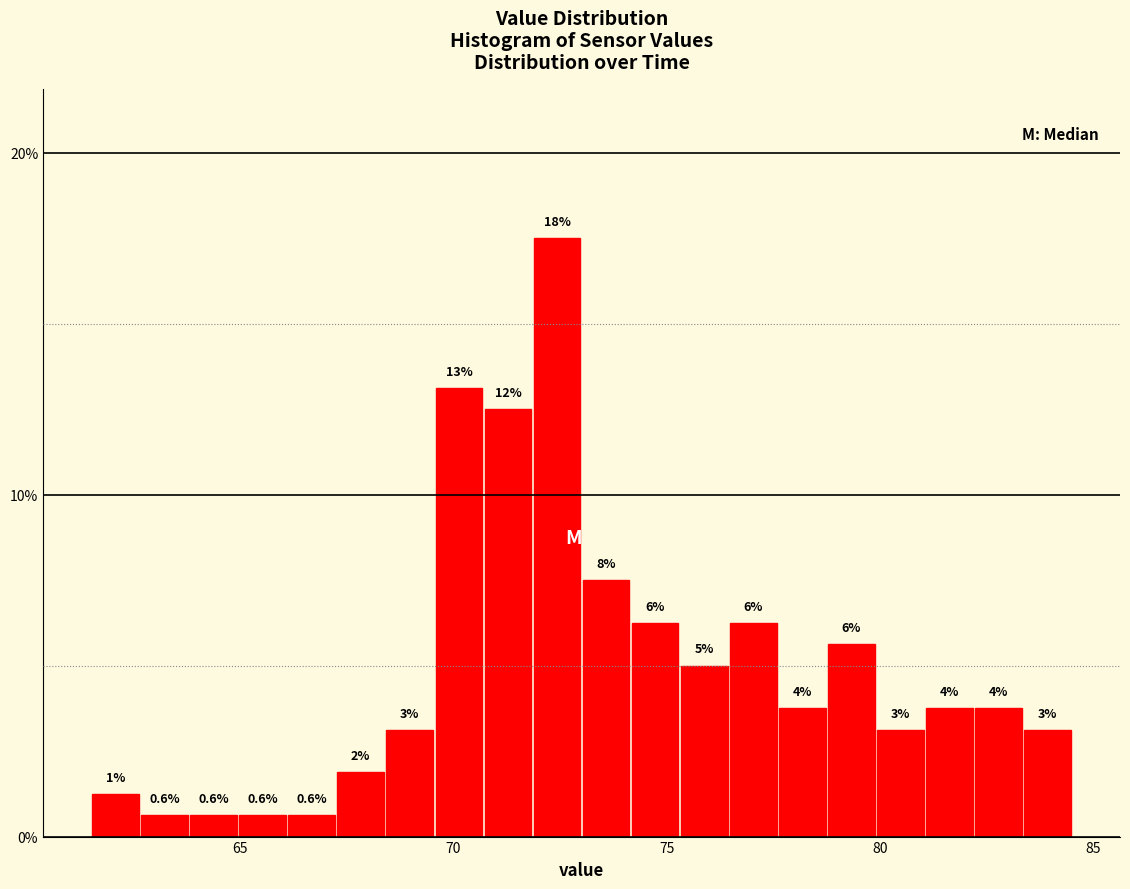

Read against the x-axis, roughly where is the centre of the tallest bar?

72.5